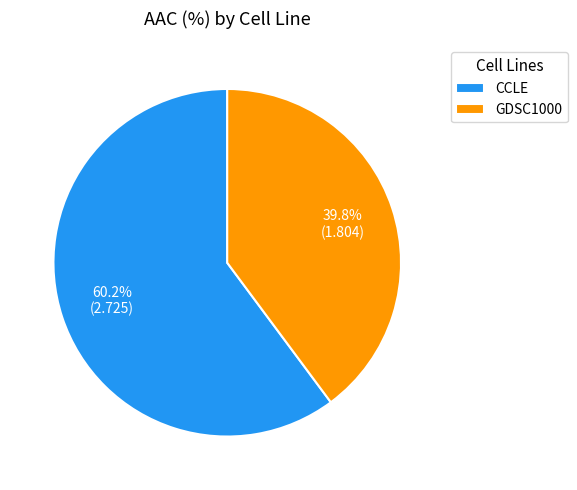

Is the sum of CCLE and GDSC1000 greater than half?

Yes